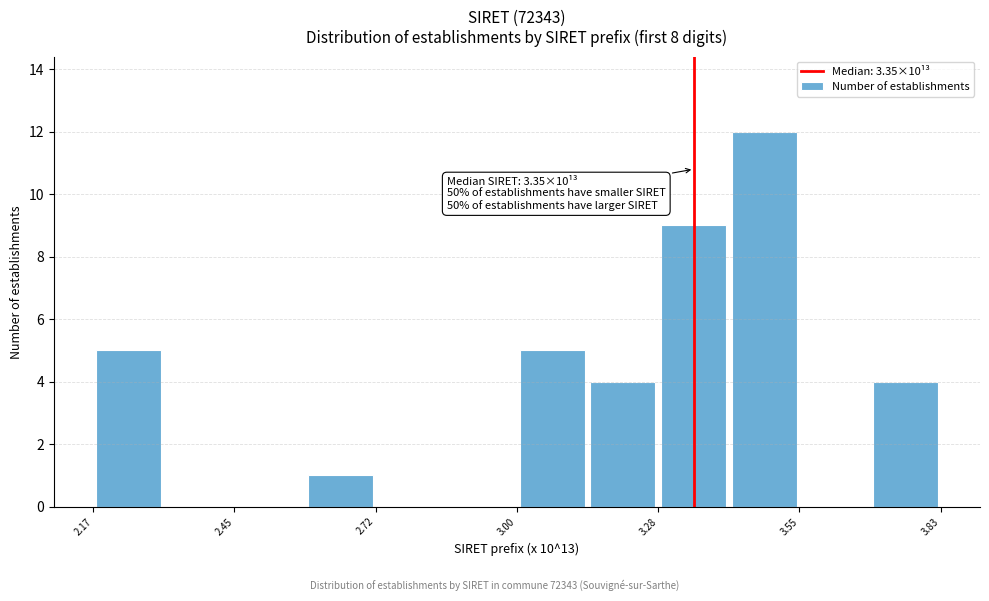

Read against the x-axis, roughly where is the centre of the tallest bar?

3.50